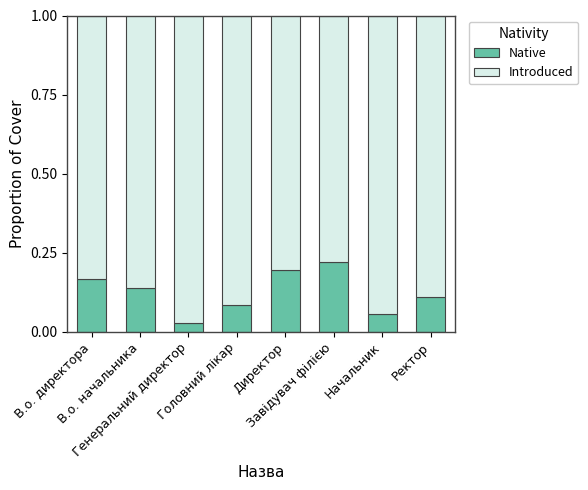

Count the Native values in the range 0 to 1.

8